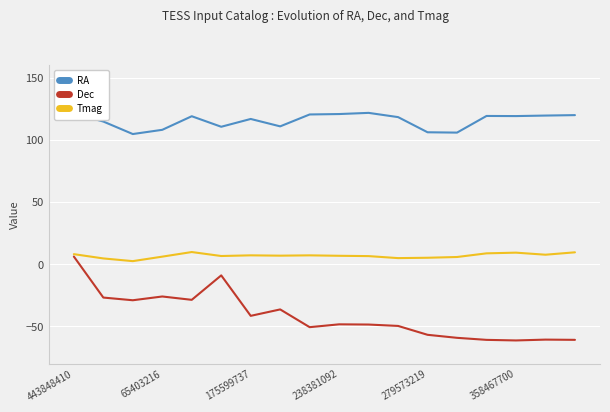

Which series has the largest range (max minus min)?

Dec